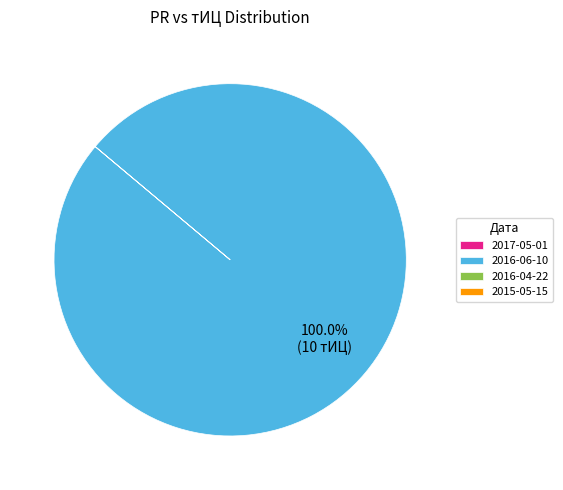

Does 2016-06-10 represent more than half of the total?

Yes